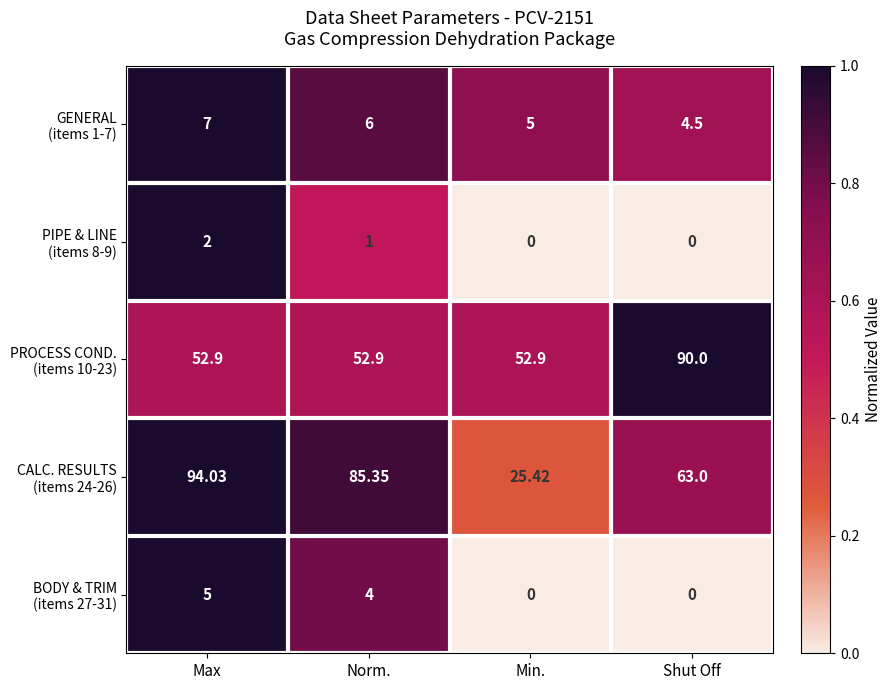

Which label corresponds to the largest value in the chart?

Max